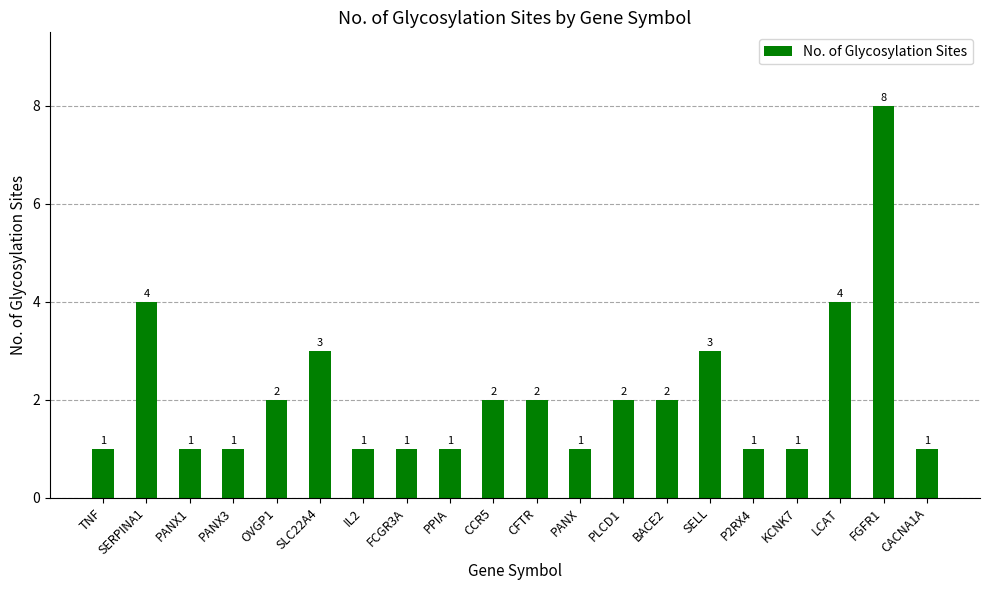

Between SLC22A4 and IL2, which is larger?

SLC22A4